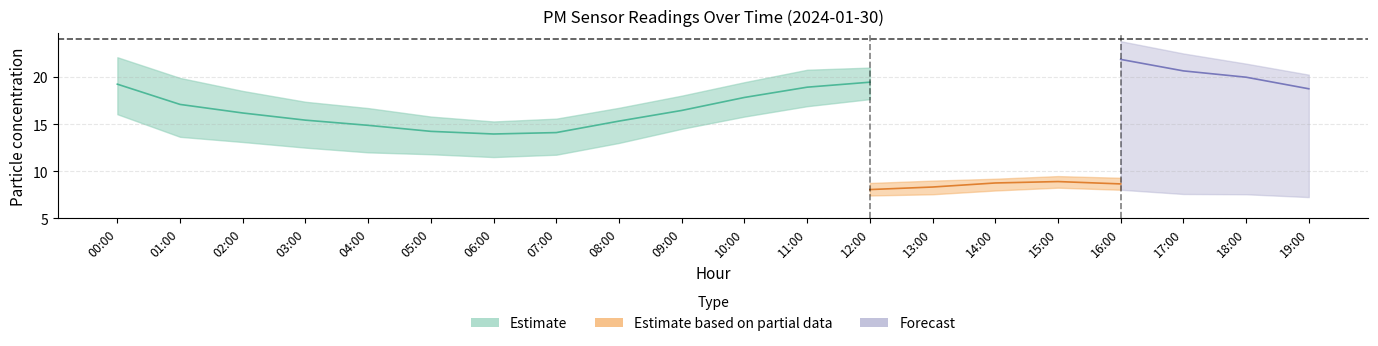

At which category does P2 reach its first local valley?

06:00